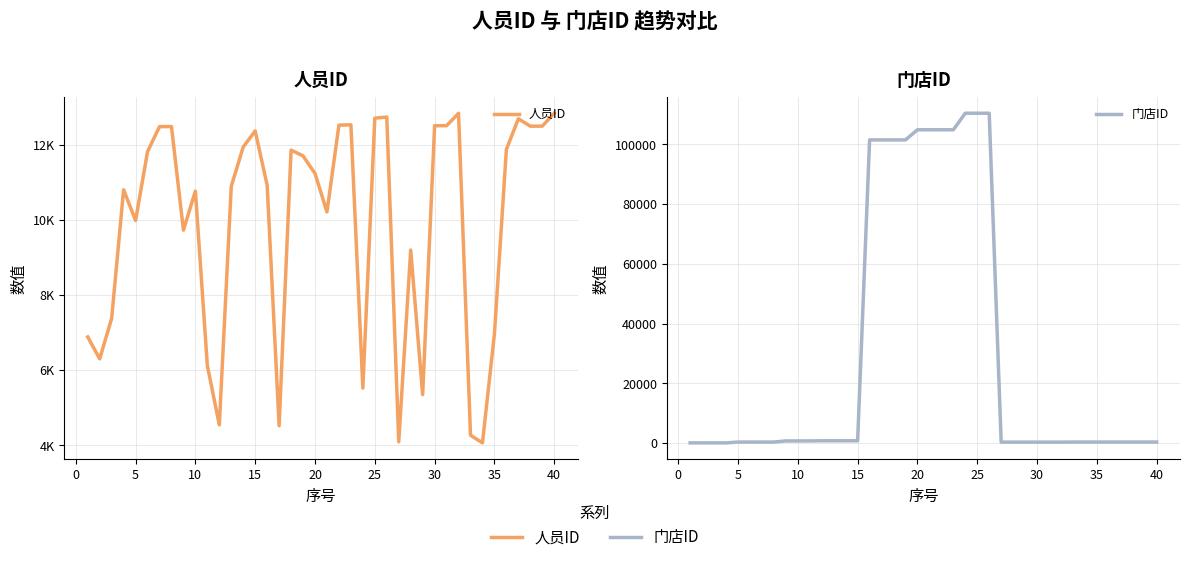

How many series are shown in this chart?

2